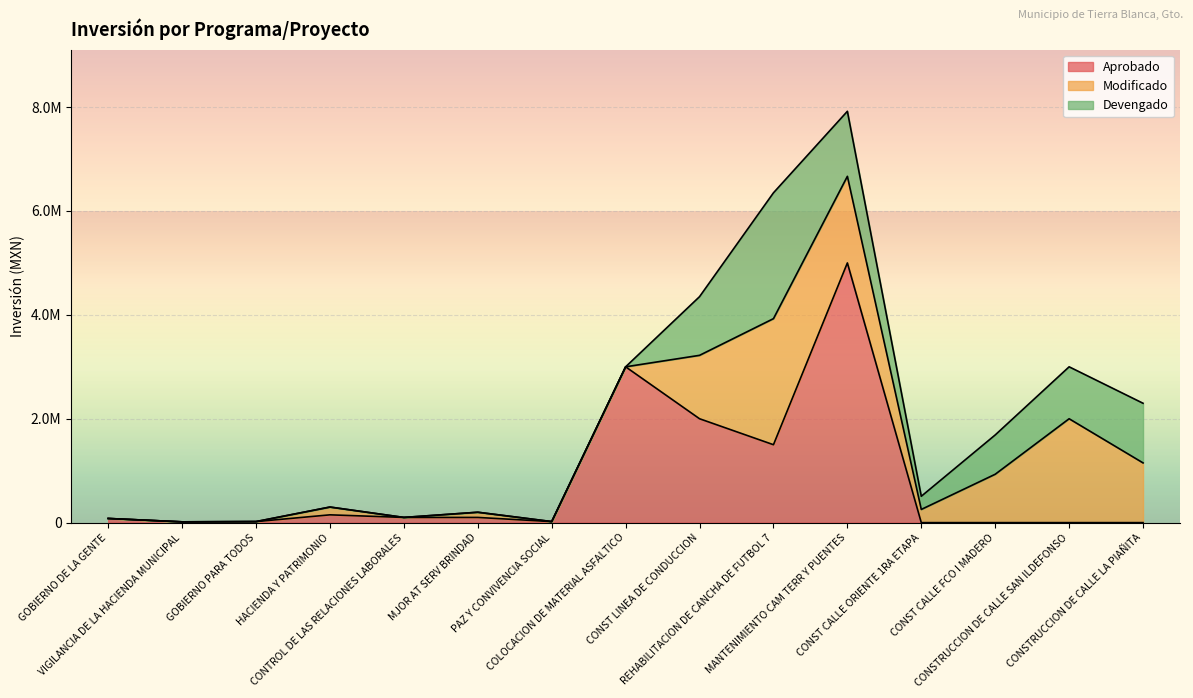

Reading right to left, transcribe all the data shown in this chart.

Aprobado: CONSTRUCCION DE CALLE LA PIAÑITA=0.0	CONSTRUCCION DE CALLE SAN ILDEFONSO=0.0	CONST CALLE FCO I MADERO=0.0	CONST CALLE ORIENTE 1RA ETAPA=0.0	MANTENIMIENTO CAM TERR Y PUENTES=5000000.0	REHABILITACION DE CANCHA DE FUTBOL 7=1500000.0	CONST LINEA DE CONDUCCION=2000000.0	COLOCACION DE MATERIAL ASFALTICO=3000000.0	PAZ Y CONVIVENCIA SOCIAL=20000.0	MJOR AT SERV BRINDAD=100000.0	CONTROL DE LAS RELACIONES LABORALES=100000.0	HACIENDA Y PATRIMONIO=150000.0	GOBIERNO PARA TODOS=20000.0	VIGILANCIA DE LA HACIENDA MUNICIPAL=15000.0	GOBIERNO DE LA GENTE=80000.0
Modificado: CONSTRUCCION DE CALLE LA PIAÑITA=1150000.0	CONSTRUCCION DE CALLE SAN ILDEFONSO=1999976.7	CONST CALLE FCO I MADERO=931412.0	CONST CALLE ORIENTE 1RA ETAPA=253766.0	MANTENIMIENTO CAM TERR Y PUENTES=1667303.8	REHABILITACION DE CANCHA DE FUTBOL 7=2426977.6	CONST LINEA DE CONDUCCION=1220880.6	COLOCACION DE MATERIAL ASFALTICO=0.0	PAZ Y CONVIVENCIA SOCIAL=0.0	MJOR AT SERV BRINDAD=100000.0	CONTROL DE LAS RELACIONES LABORALES=0.0	HACIENDA Y PATRIMONIO=150000.0	GOBIERNO PARA TODOS=0.0	VIGILANCIA DE LA HACIENDA MUNICIPAL=0.0	GOBIERNO DE LA GENTE=0.0
Devengado: CONSTRUCCION DE CALLE LA PIAÑITA=1148050.4	CONSTRUCCION DE CALLE SAN ILDEFONSO=999976.6	CONST CALLE FCO I MADERO=756753.4	CONST CALLE ORIENTE 1RA ETAPA=253756.9	MANTENIMIENTO CAM TERR Y PUENTES=1252303.8	REHABILITACION DE CANCHA DE FUTBOL 7=2422860.9	CONST LINEA DE CONDUCCION=1129591.8	COLOCACION DE MATERIAL ASFALTICO=0.0	PAZ Y CONVIVENCIA SOCIAL=0.0	MJOR AT SERV BRINDAD=0.0	CONTROL DE LAS RELACIONES LABORALES=0.0	HACIENDA Y PATRIMONIO=0.0	GOBIERNO PARA TODOS=0.0	VIGILANCIA DE LA HACIENDA MUNICIPAL=0.0	GOBIERNO DE LA GENTE=0.0